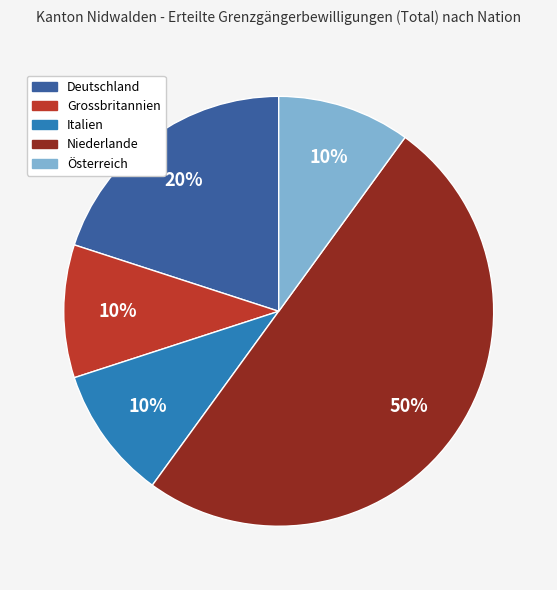

To the nearest percent, what is the difference between the Niederlande and Italien slice percentages?

40%